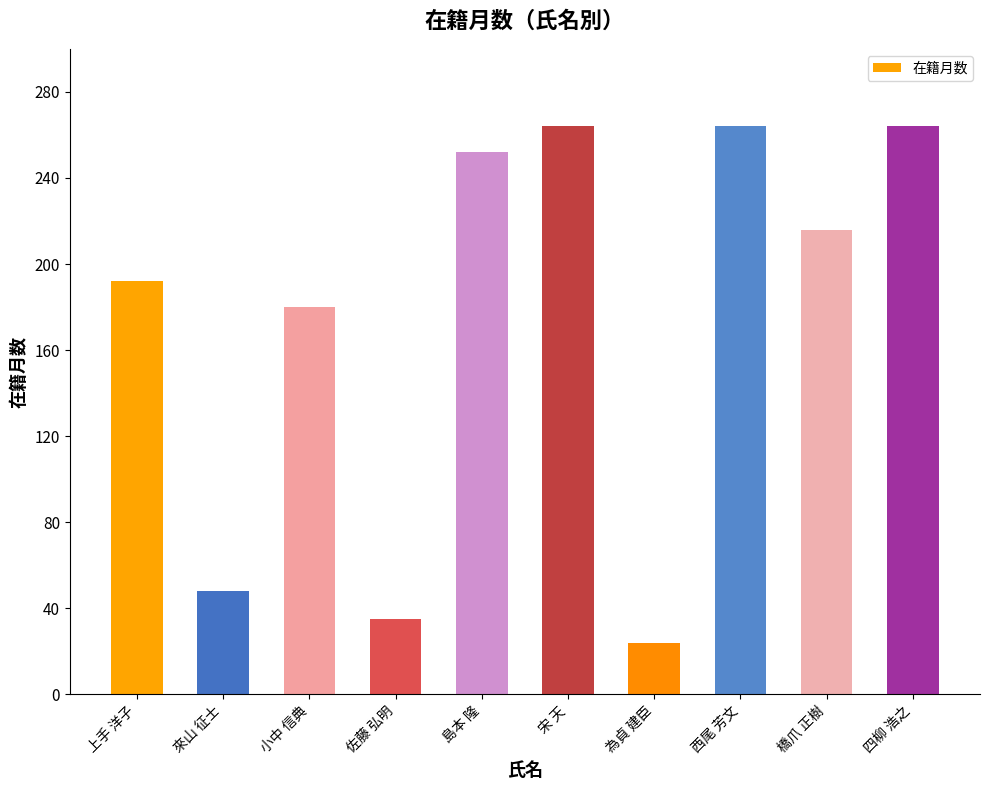

How many distinct data groups are displayed?

1